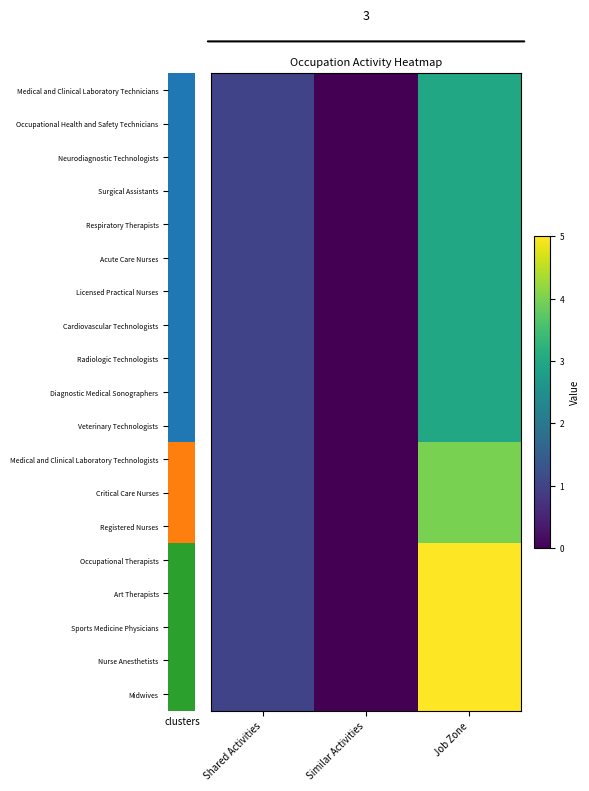

What is the maximum value shown in the chart?

5